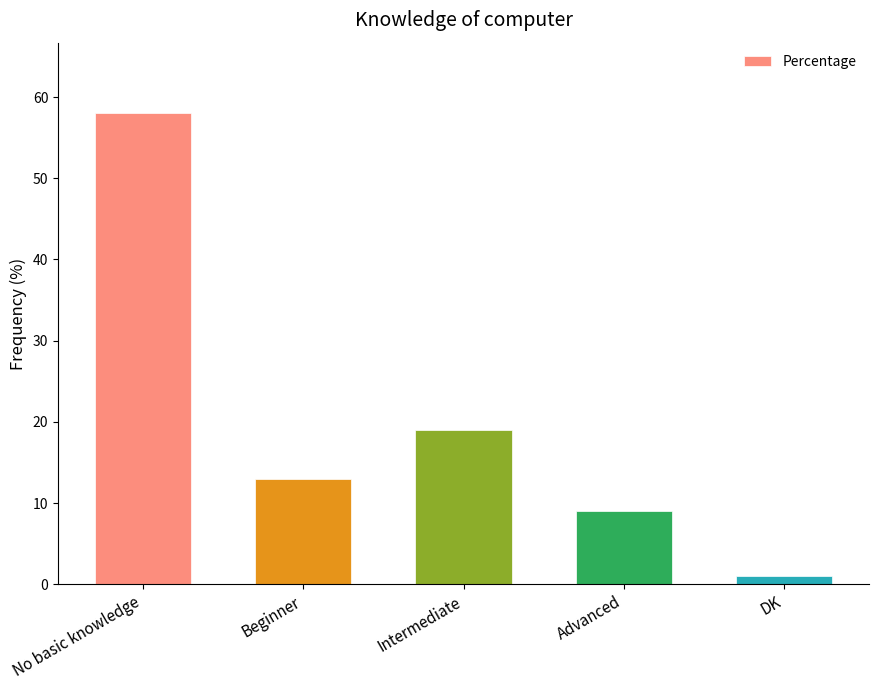

What is the difference between the second highest and minimum values?

18